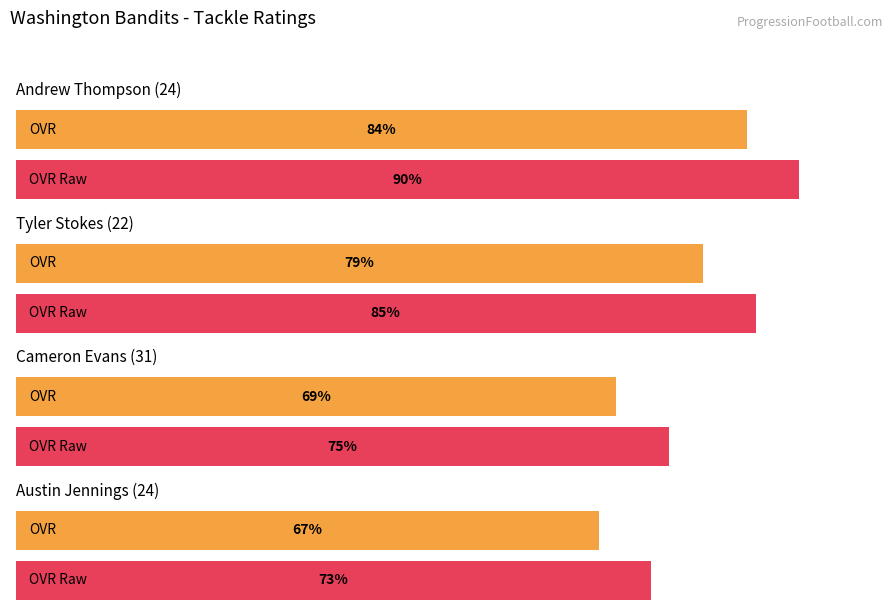

True or false: ovr has a value of 44 at Andrew Thompson (24).

False